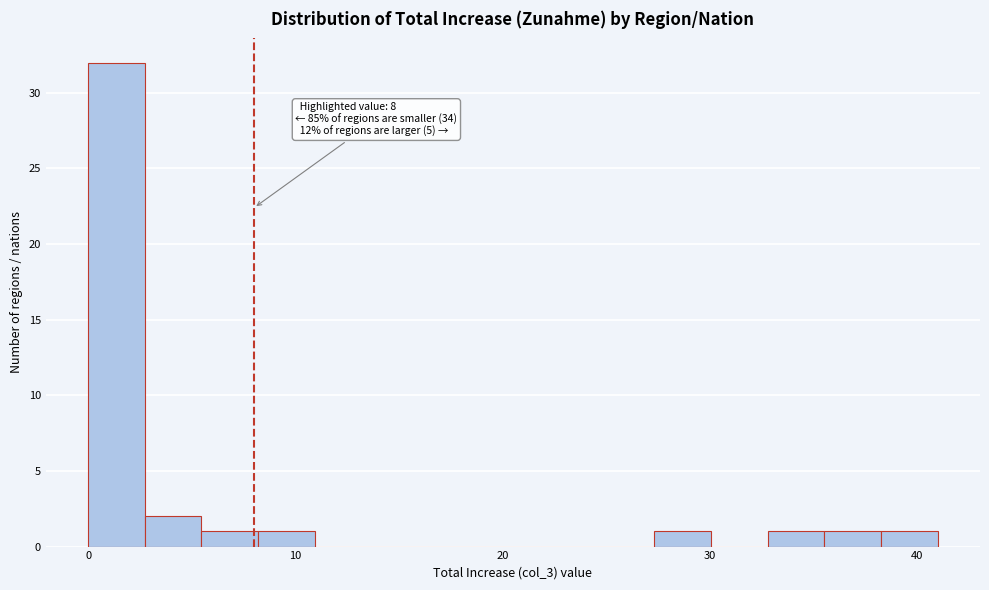

Around what value on the x-axis is the tallest bar? Give the approximate position of its centre, as read against the axis.

1